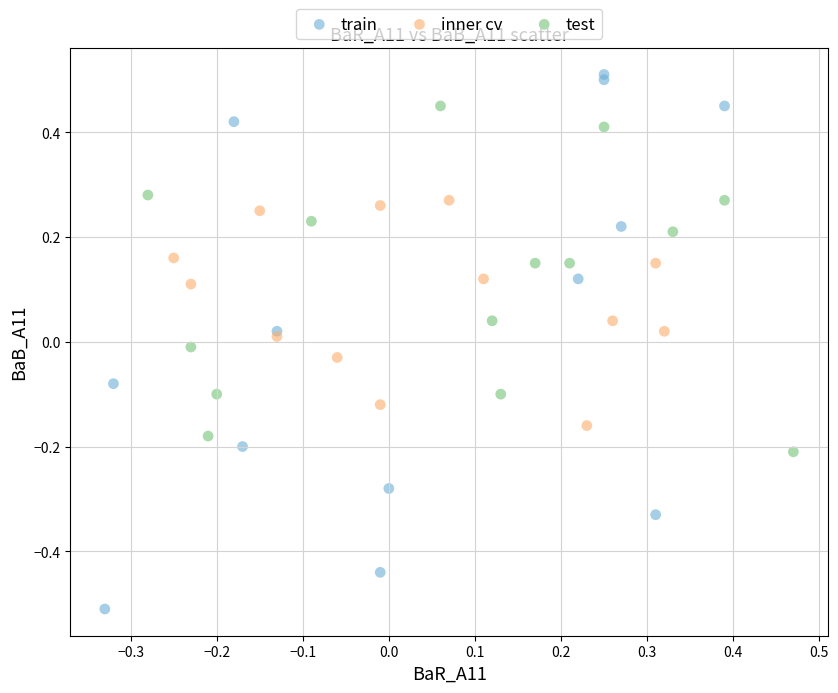

Which series contains the lowest Y value?

train